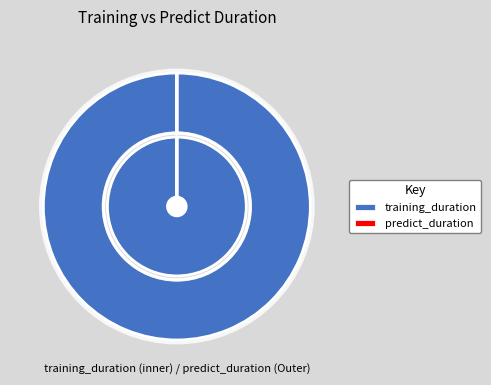

What is the smallest slice in the pie chart?

predict_duration